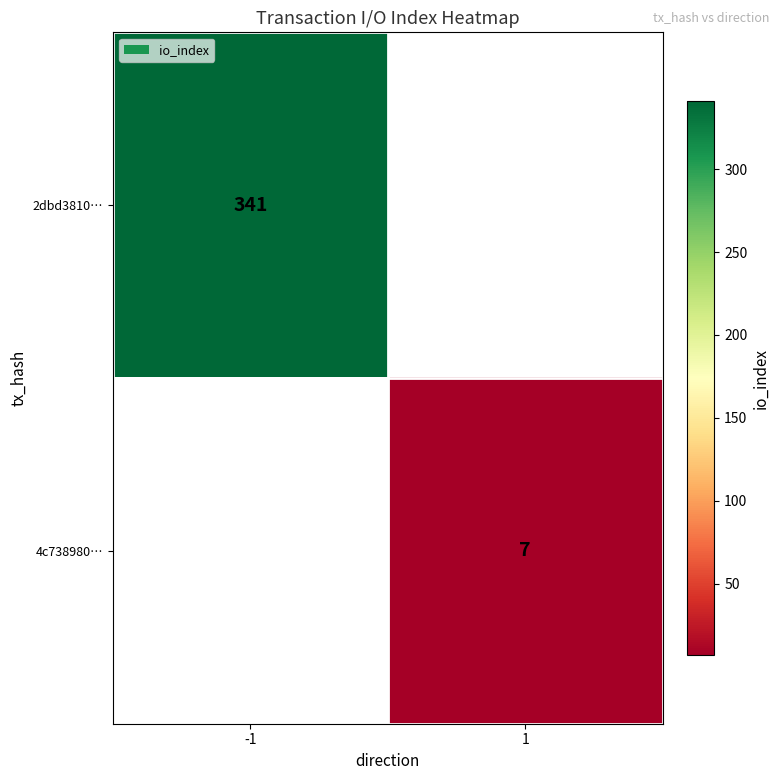

What is the greatest value displayed?

341.0